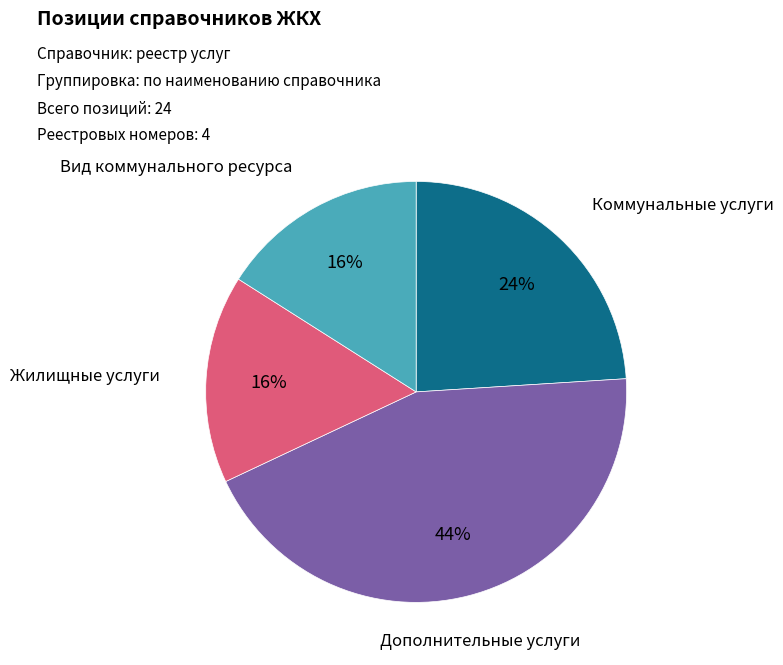

Is there any slice that represents more than half of the pie?

No